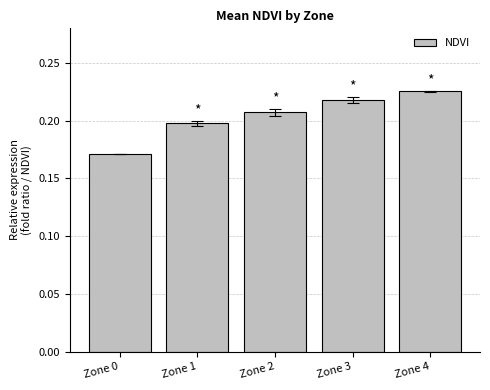

Rank the categories by value from lowest to highest.

Zone 0, Zone 1, Zone 2, Zone 3, Zone 4